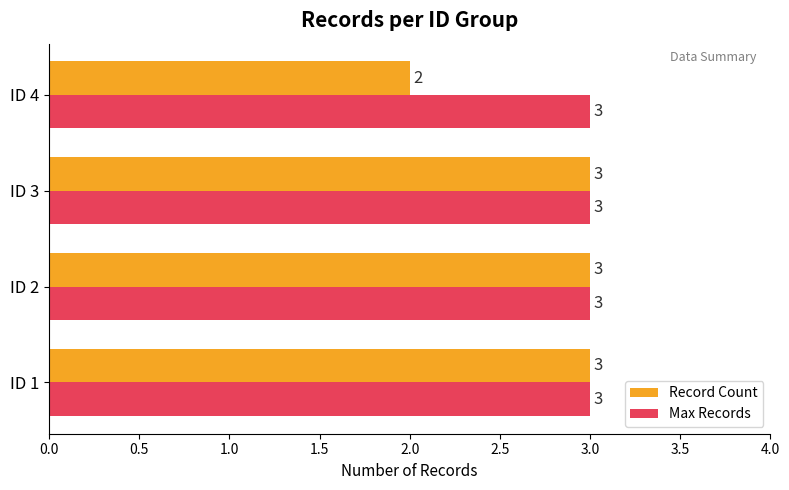

What are all the series names shown in the legend?

Record Count, Max Records